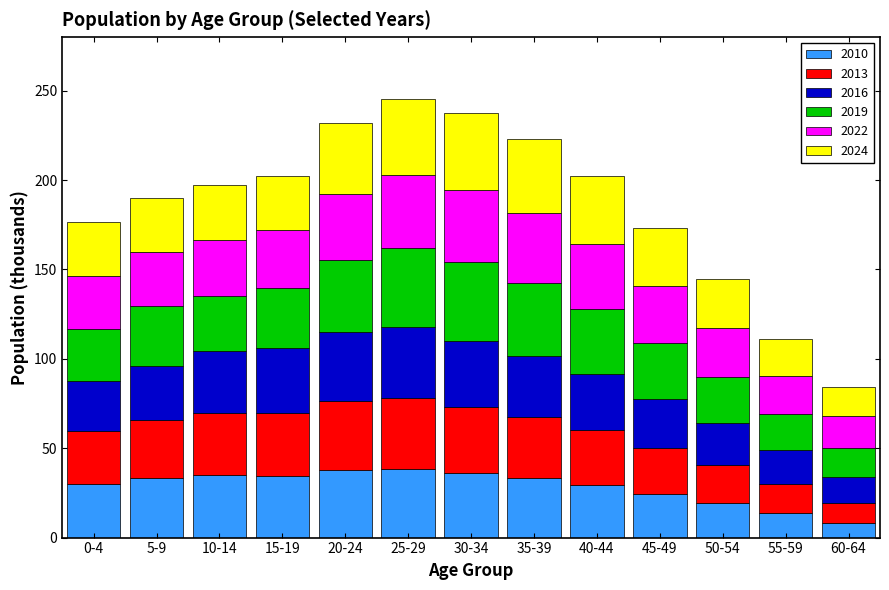

True or false: 2010 has a value of 38.5 at 25-29.

True